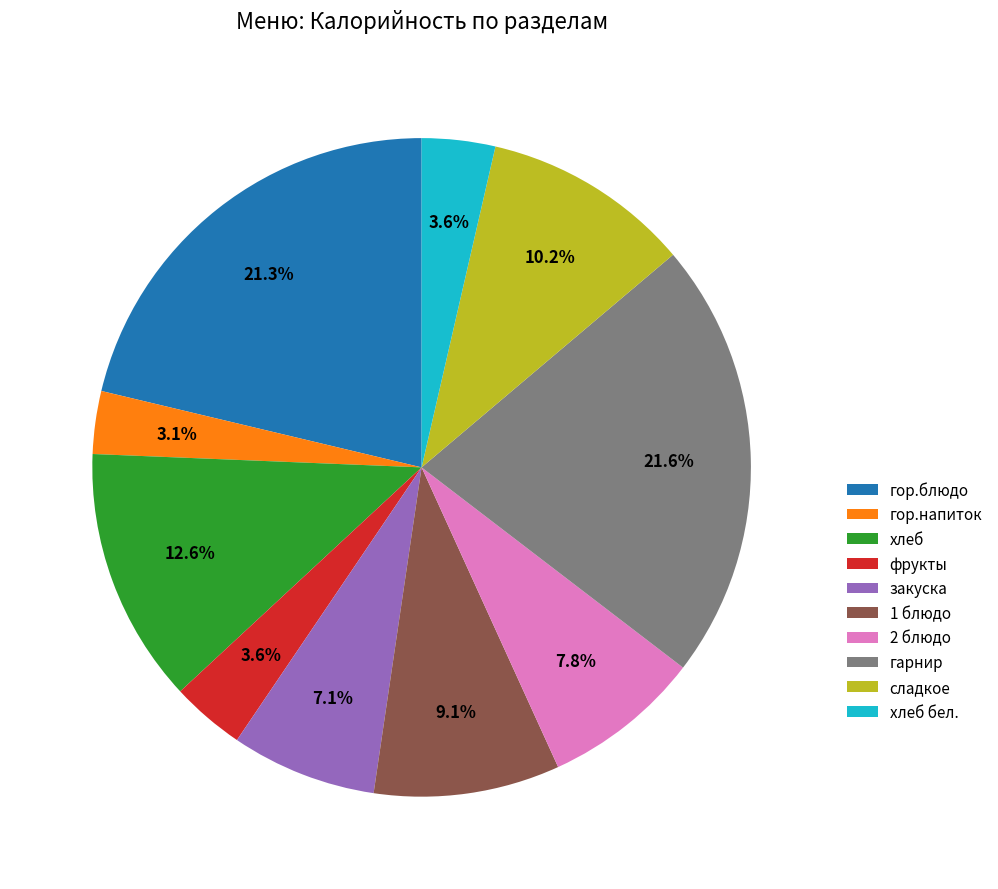

Combined, do 2 блюдо and гор.блюдо account for over 50%?

No